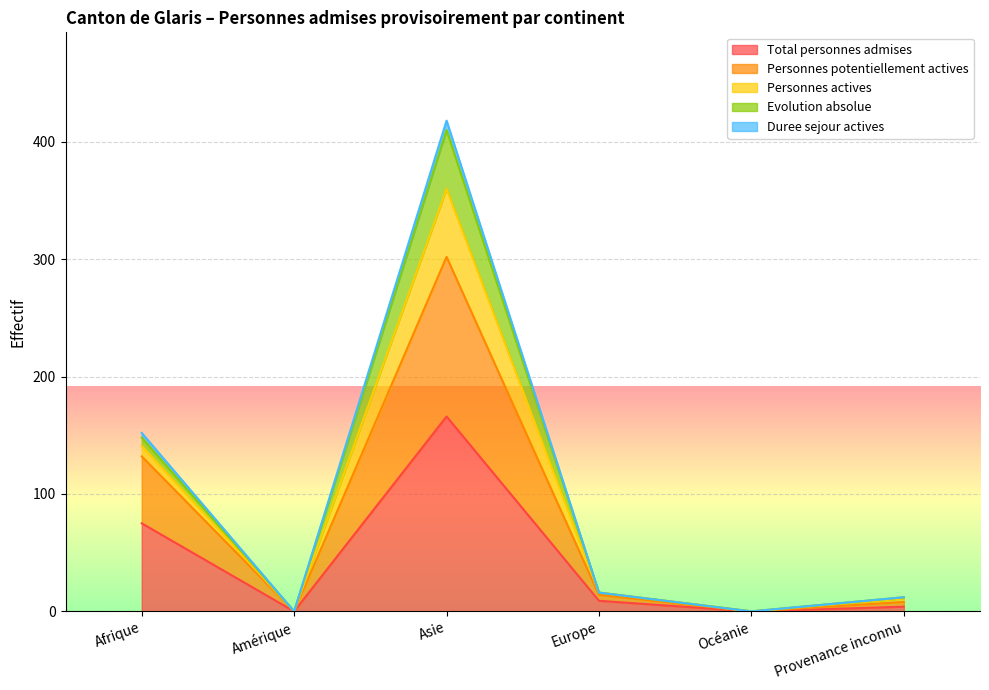

The value of Total personnes admises at Amérique is 61. True or false?

False